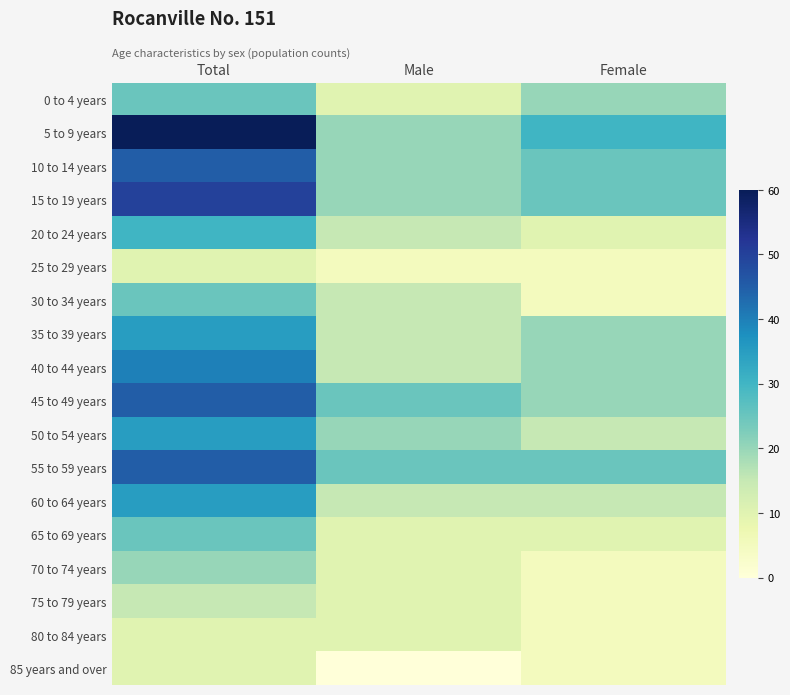

Rank the series by their maximum value, from lowest to highest.

25 to 29 years, 80 to 84 years, 85 years and over, 75 to 79 years, 70 to 74 years, 0 to 4 years, 30 to 34 years, 65 to 69 years, 20 to 24 years, 35 to 39 years, 50 to 54 years, 60 to 64 years, 40 to 44 years, 10 to 14 years, 45 to 49 years, 55 to 59 years, 15 to 19 years, 5 to 9 years